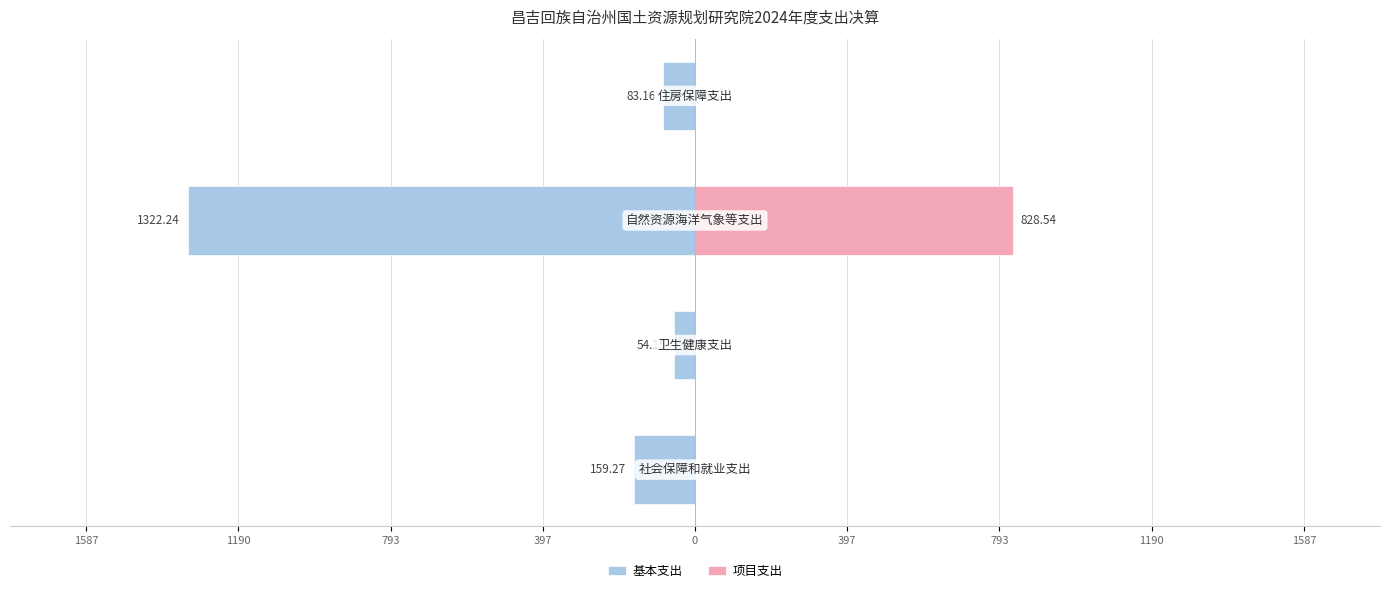

List the series in order of their overall mean, highest first.

项目支出, 基本支出